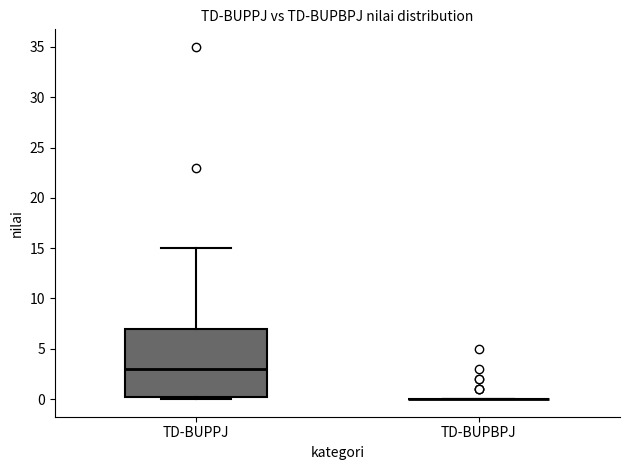

Comparing the boxes themselves (not the whiskers), which one is the tallest?

TD-BUPPJ